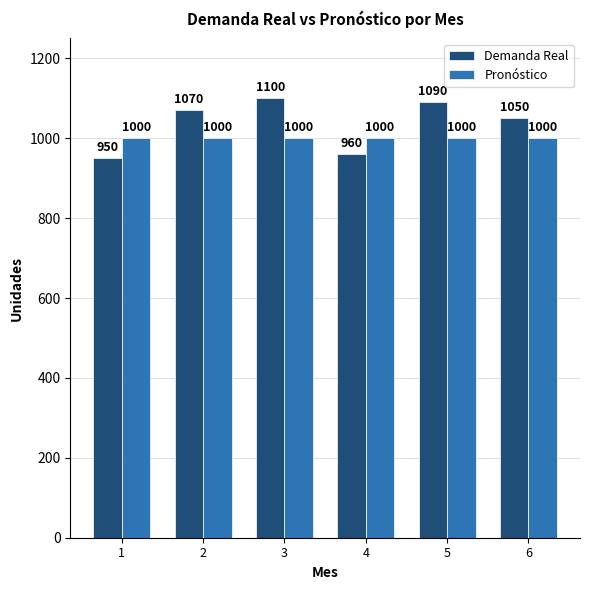

Is the value of Demanda Real at 4 greater than the value of Pronóstico at 4?

No